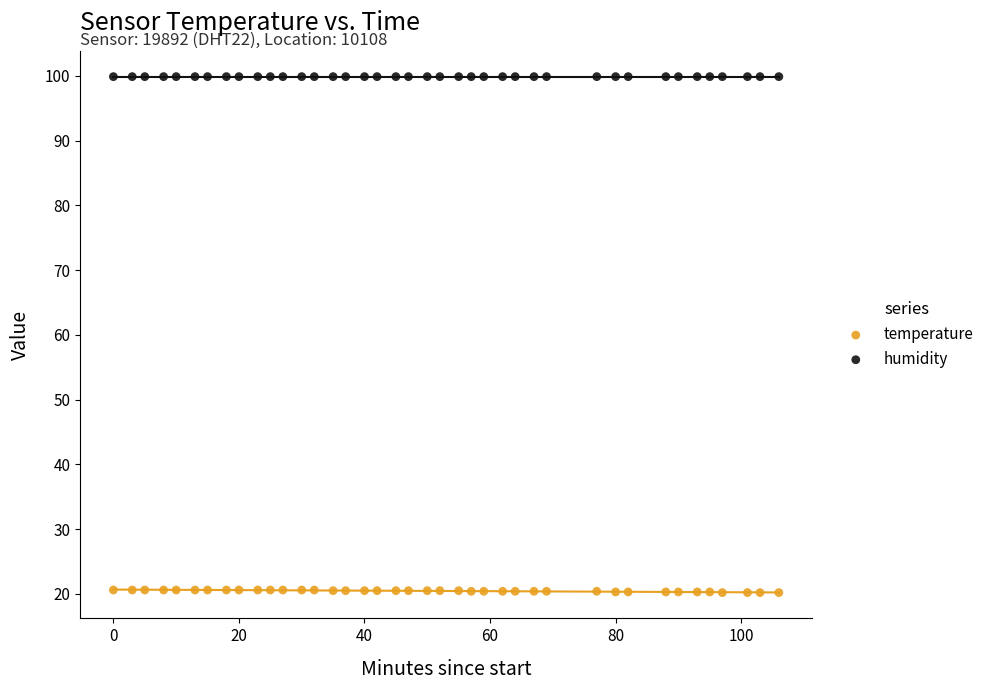

Which series reaches the maximum Y coordinate?

humidity